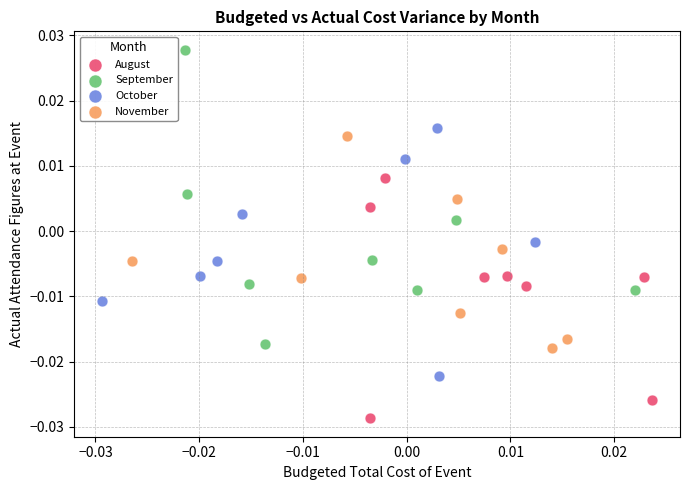

Which series reaches the maximum Y coordinate?

September